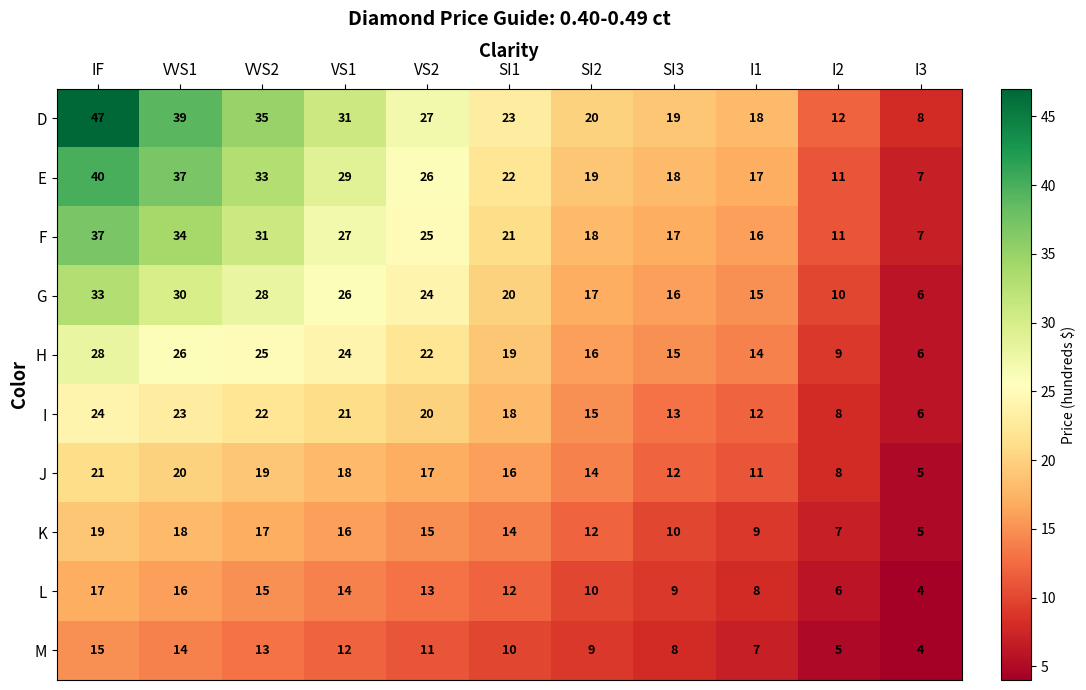

Rank the series by their maximum value, from highest to lowest.

D, E, F, G, H, I, J, K, L, M